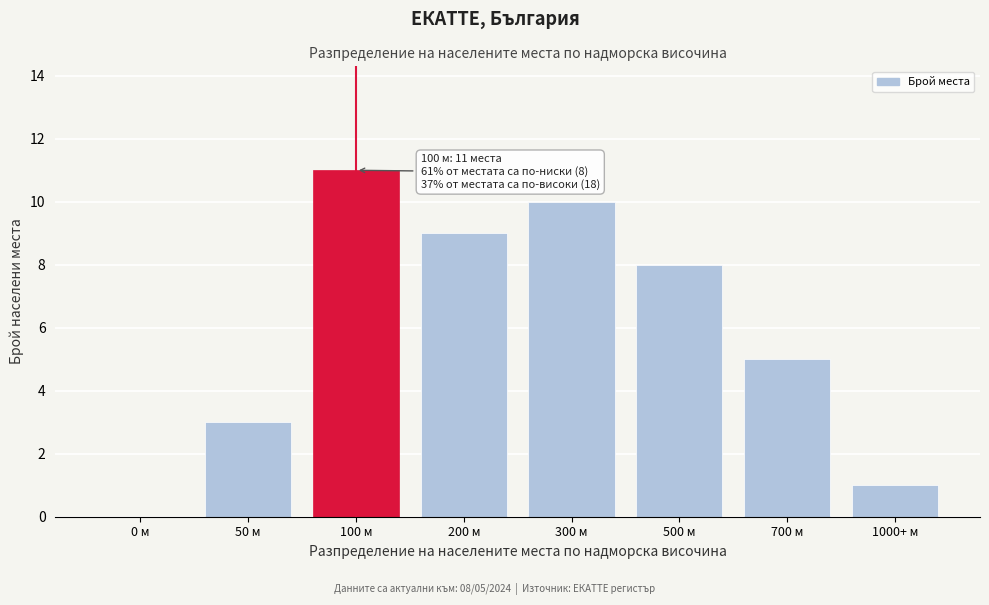

Reading right to left, extract all data points from this chart.

1000+ м=1	700 м=5	500 м=8	300 м=10	200 м=9	100 м=11	50 м=3	0 м=0